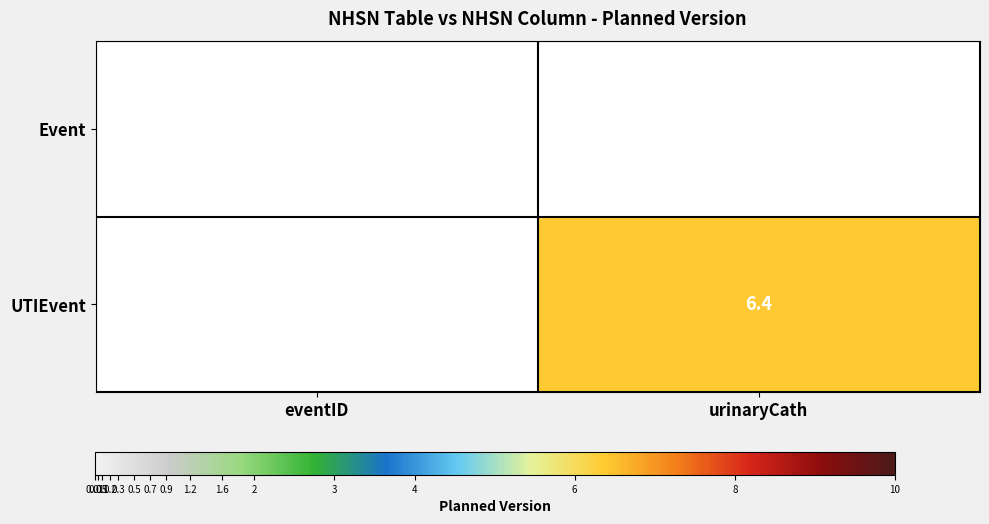

True or false: UTIEvent has a value of 6.4 at urinaryCath.

True